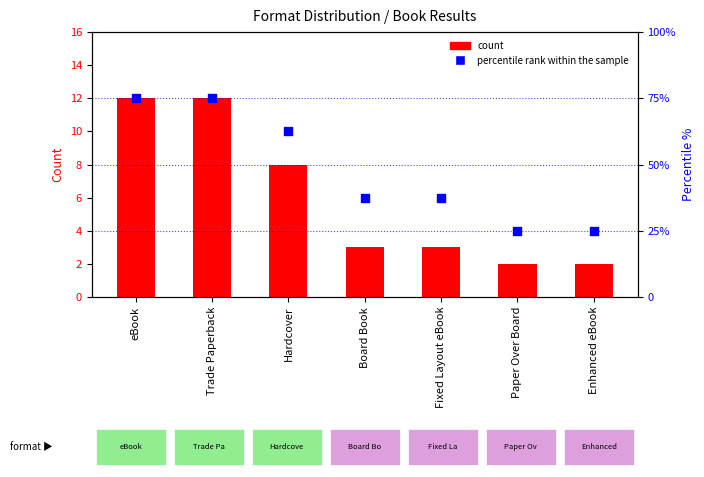

Which series has the largest total across all categories?

percentile rank within the sample